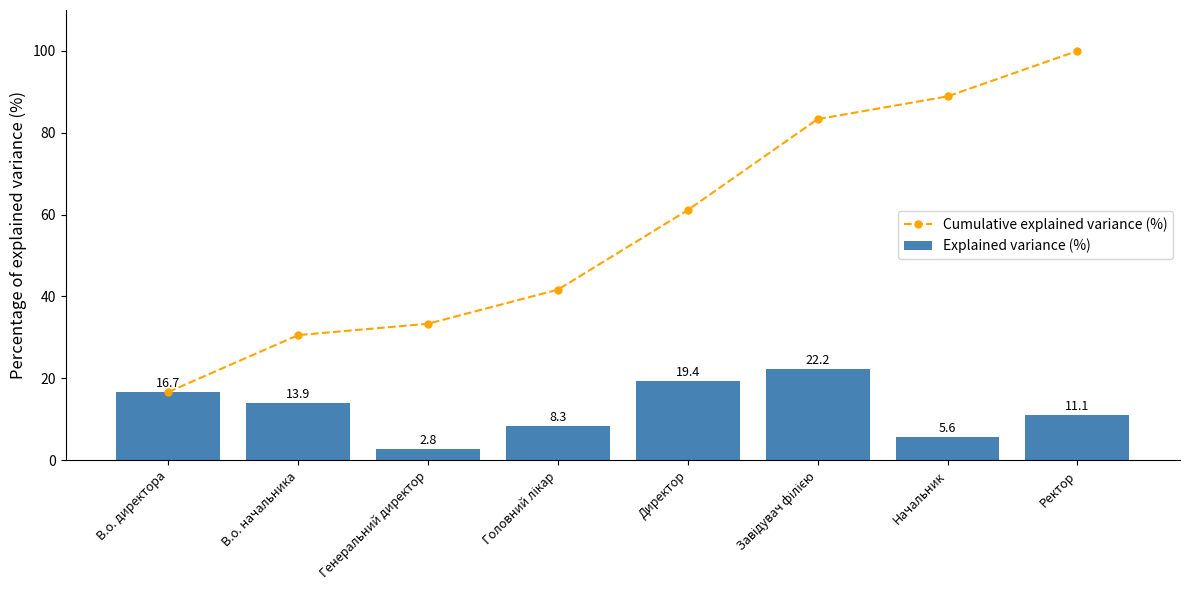

What is the sum of the Explained variance (%) values at В.о. директора and Завідувач філією?

38.9